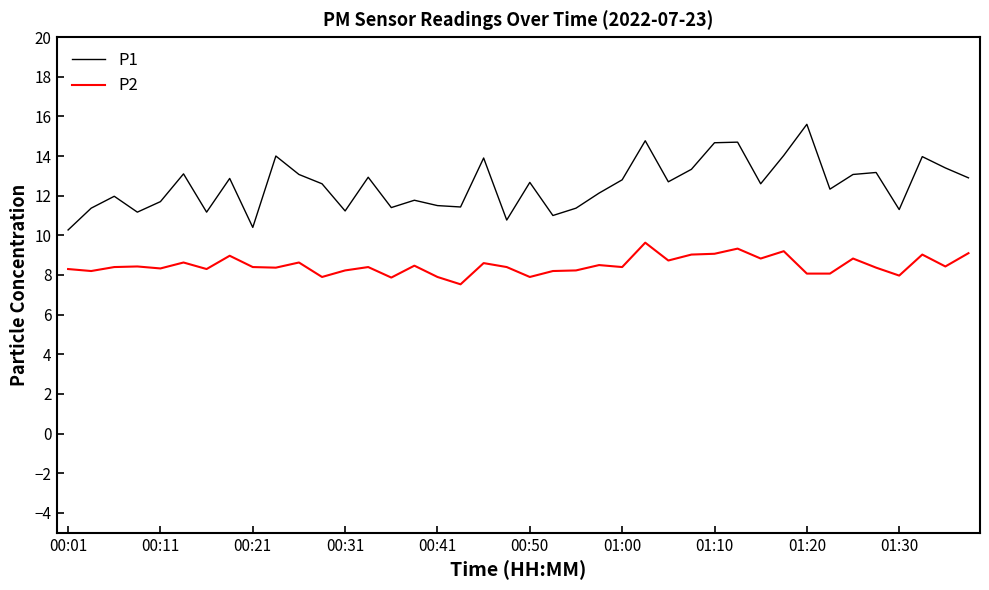

Rank the series by their average value, from lowest to highest.

P2, P1